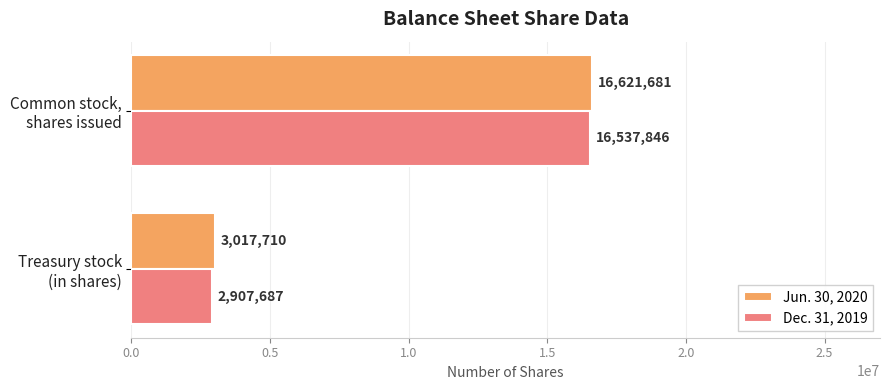

How many categories are shown in the chart?

2